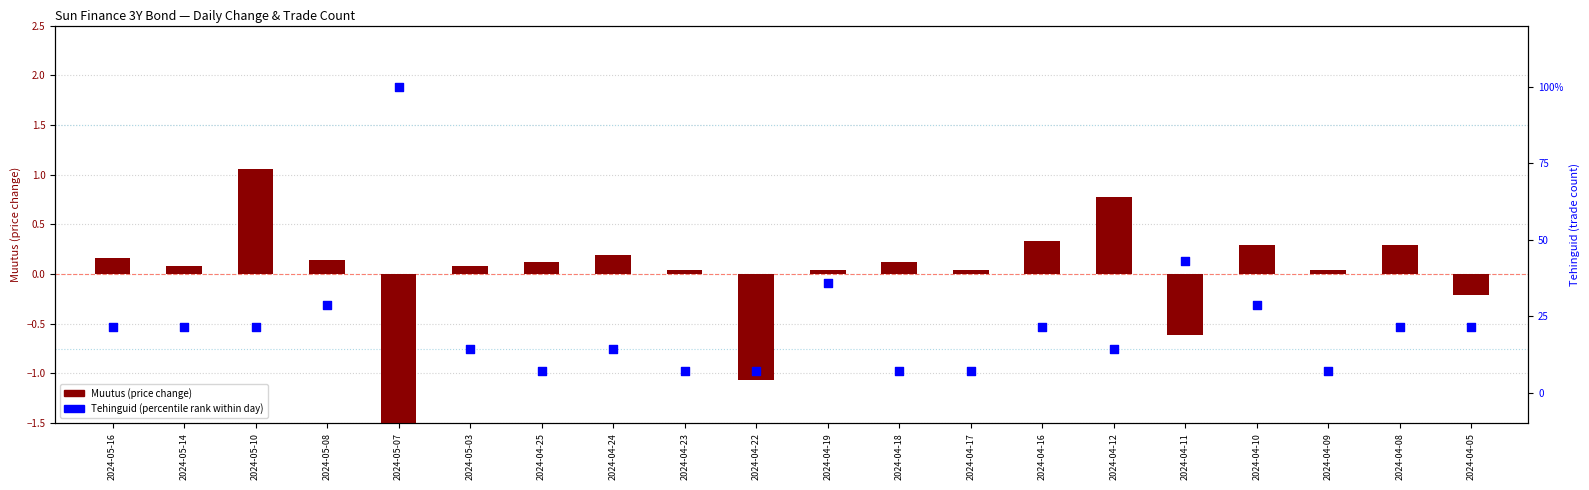

At how many categories does at least one series exceed 79?

1